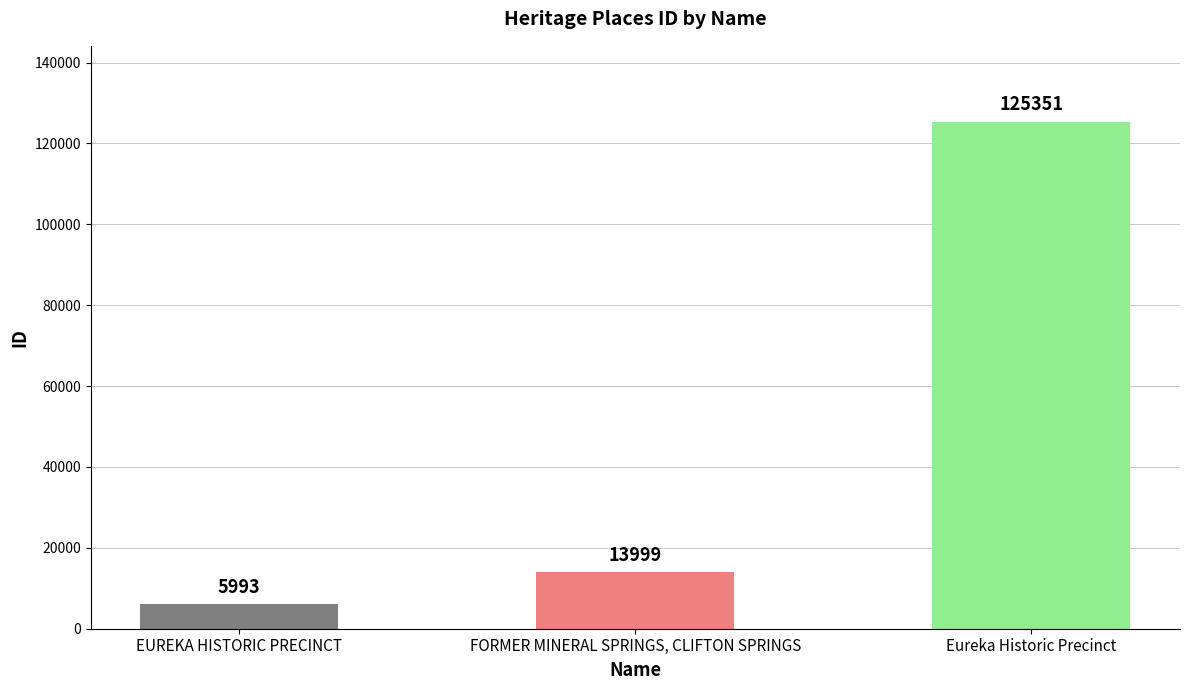

How many bars are there in total?

3